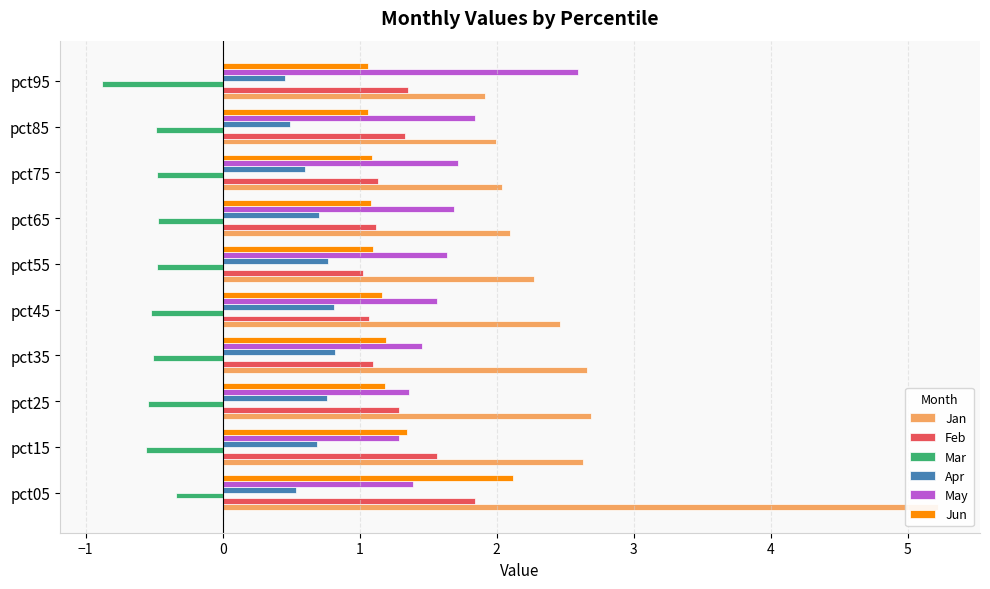

How many bars are there in each group?

6